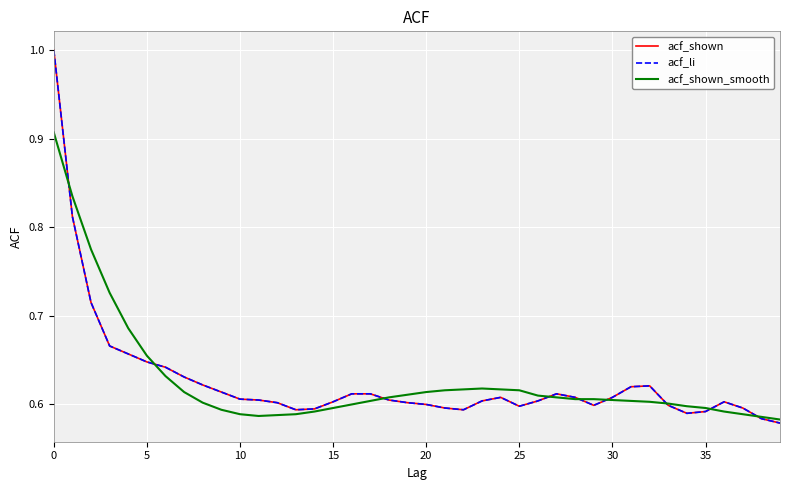

How many lines are shown in the chart?

3